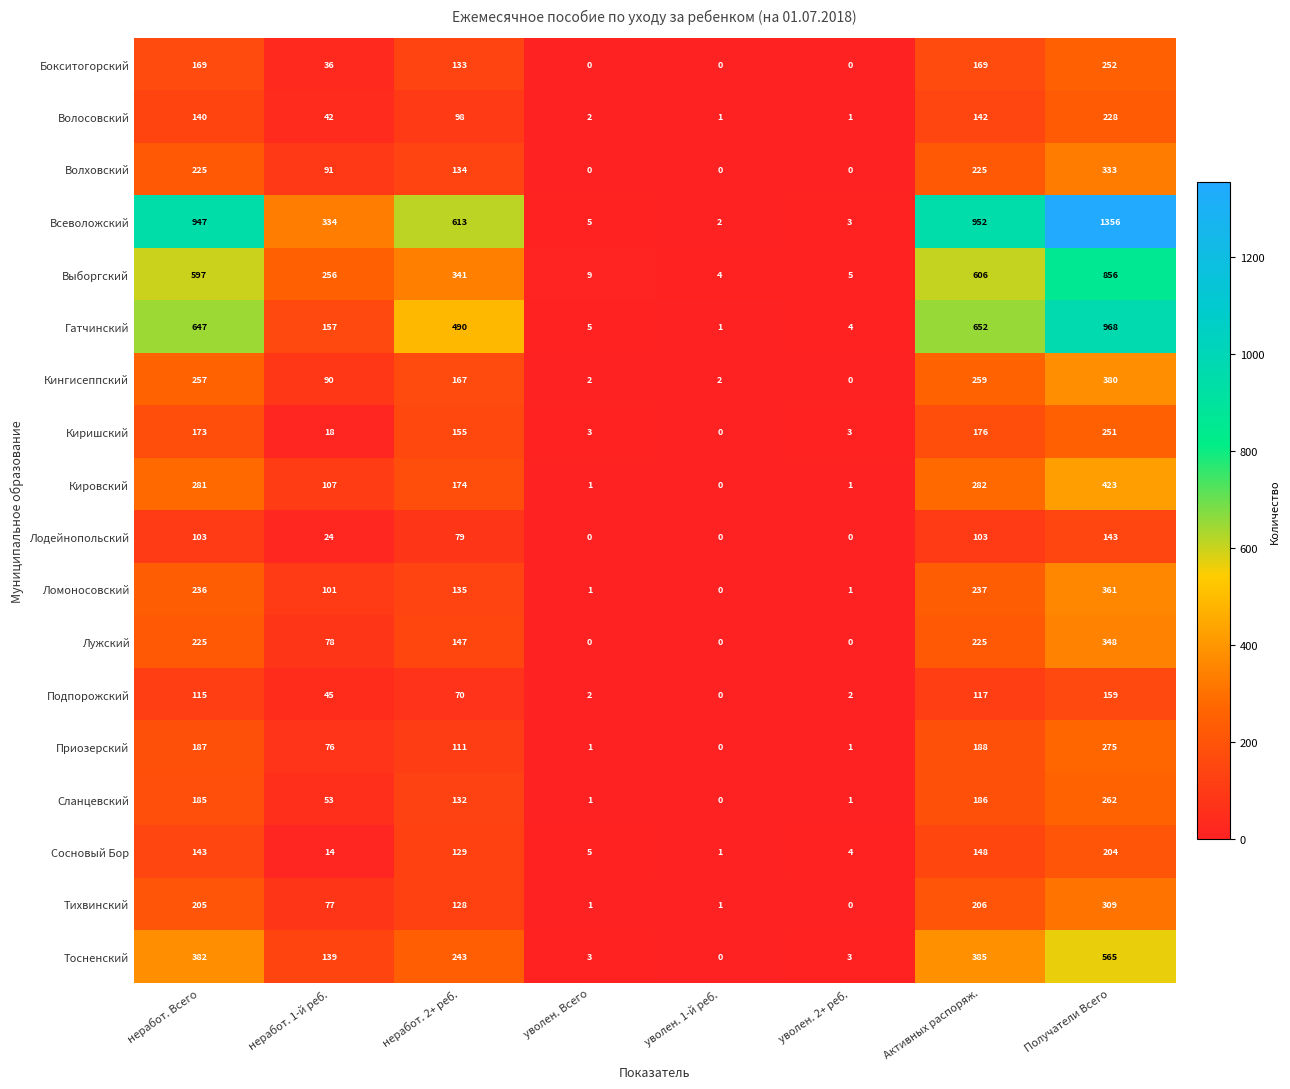

What is the total value across all series at уволен. 2+ реб.?

29